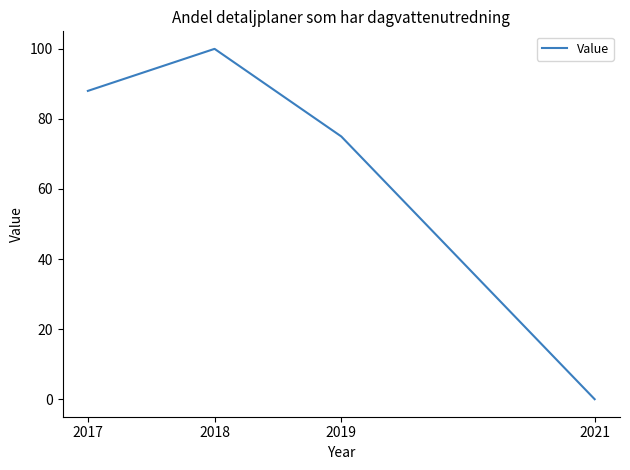

List the labels in order of value, largest first.

2018, 2017, 2019, 2021